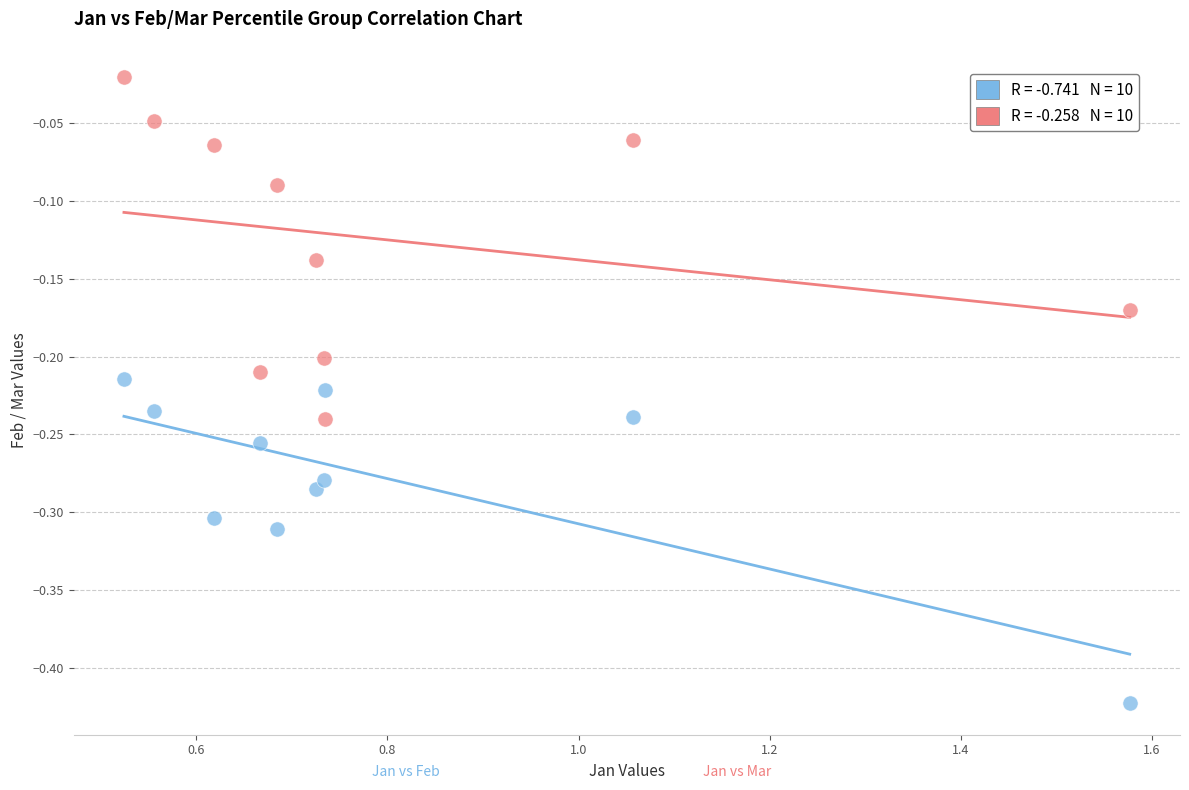

Across all data points, what is the range of Y values (max minus min)?

0.4